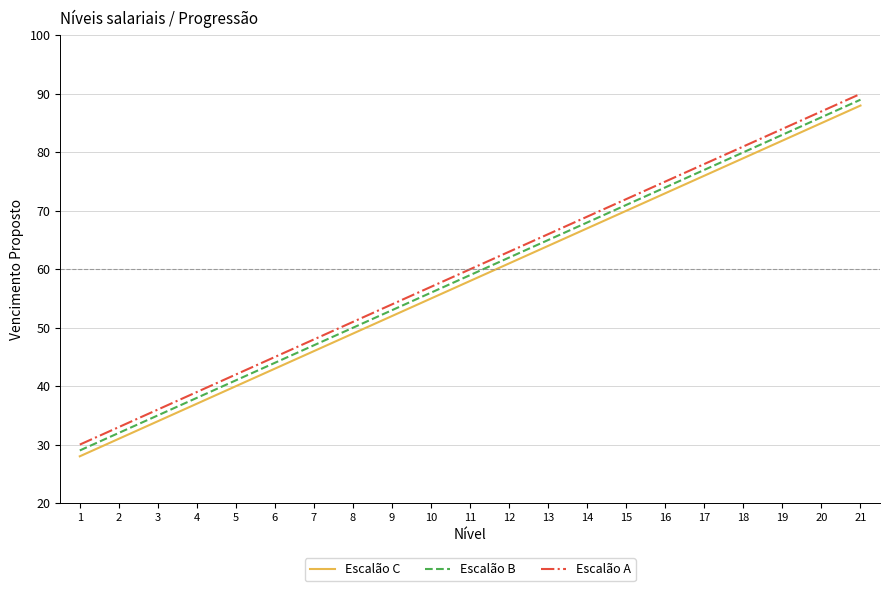

True or false: Escalão A has a value of 18 at 12.

False